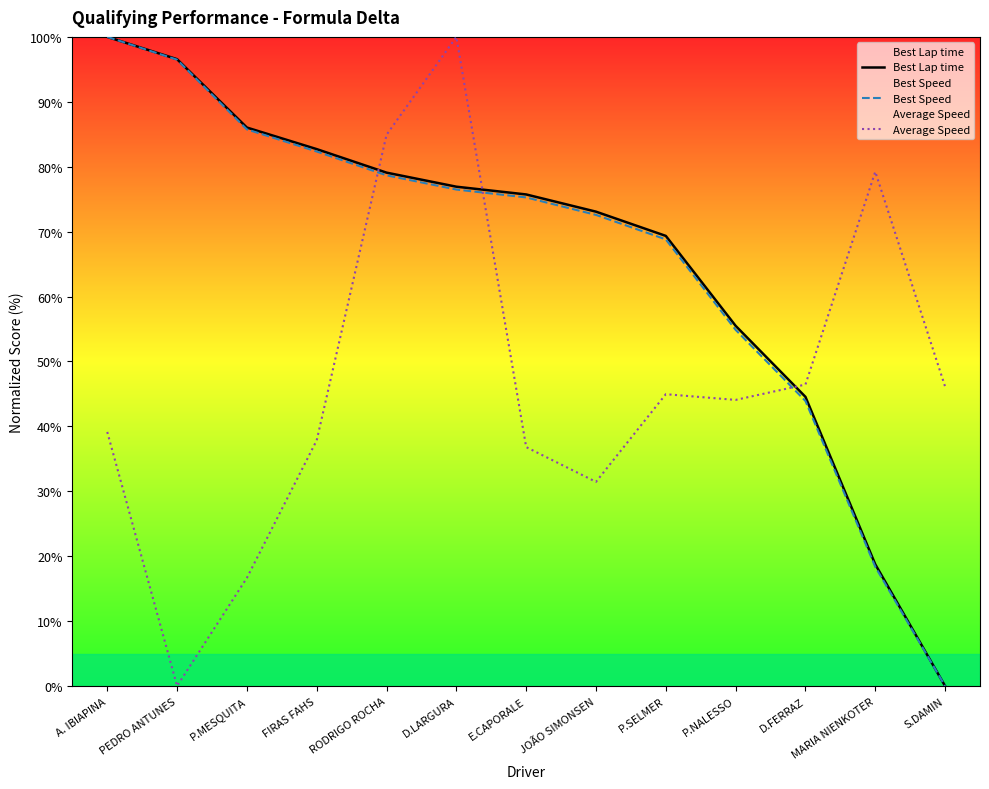

Rank the series by their maximum value, from highest to lowest.

Best Lap time, Best Speed, Average Speed